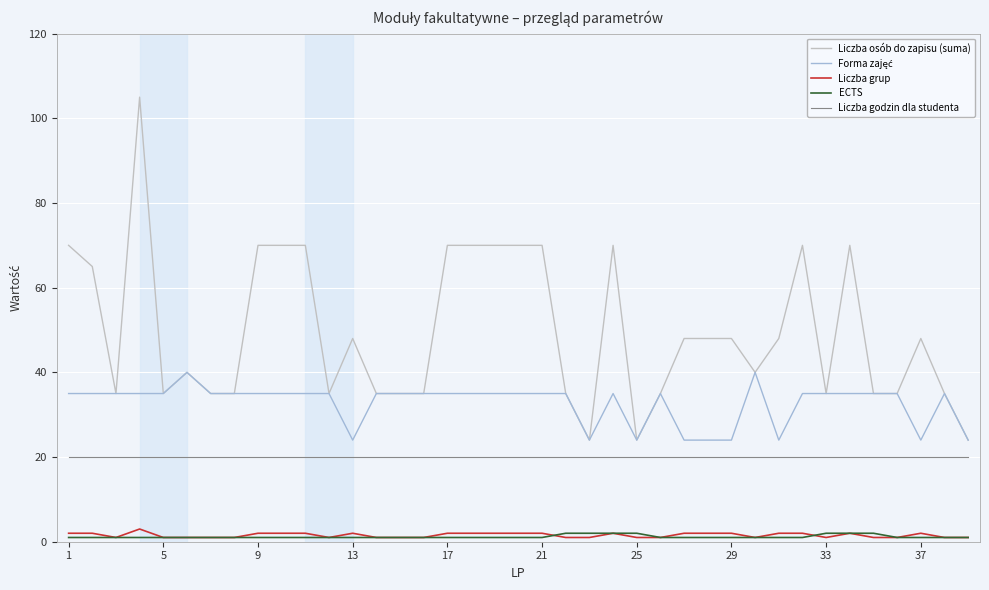

True or false: Liczba grup and Liczba godzin dla studenta cross at least once.

False